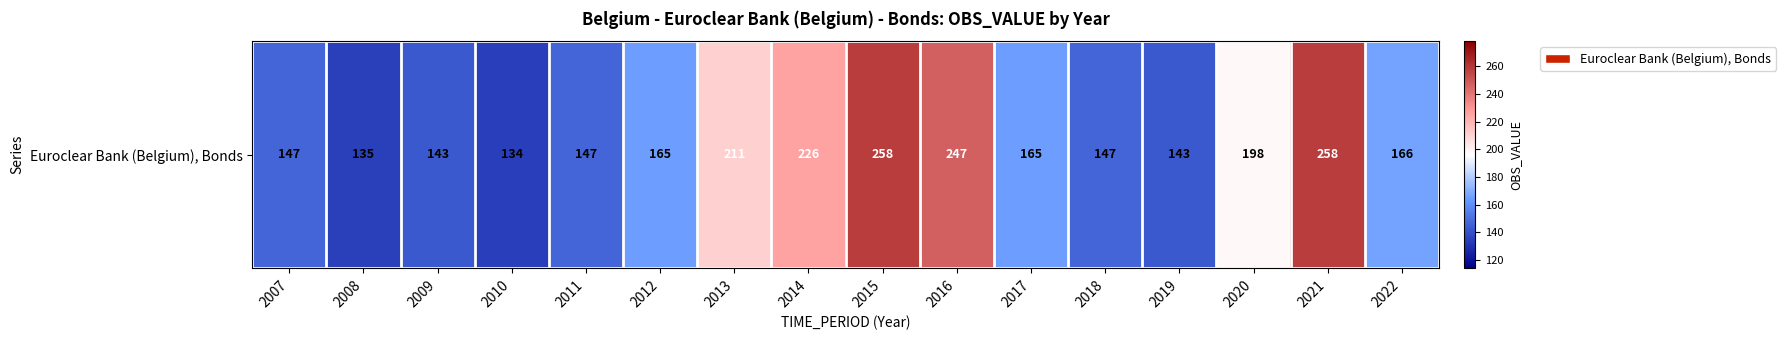

What is the maximum value shown in the chart?

258